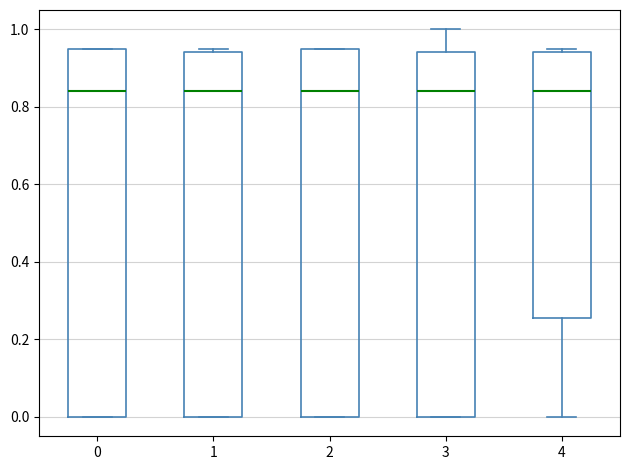

Reading left to right, transcribe this box plot: for each box, give where its median line is, the range the box spans, and where its two whiskers end, as read against the y-axis. The values are not printed on the chart, so give them approximately, as read against the axis.

0: median 0.84, box 0.00 to 0.96, whiskers 0.00 to 0.96
1: median 0.84, box 0.00 to 0.94, whiskers 0.00 to 0.96
2: median 0.84, box 0.00 to 0.96, whiskers 0.00 to 0.96
3: median 0.84, box 0.00 to 0.94, whiskers 0.00 to 1.00
4: median 0.84, box 0.26 to 0.94, whiskers 0.00 to 0.96